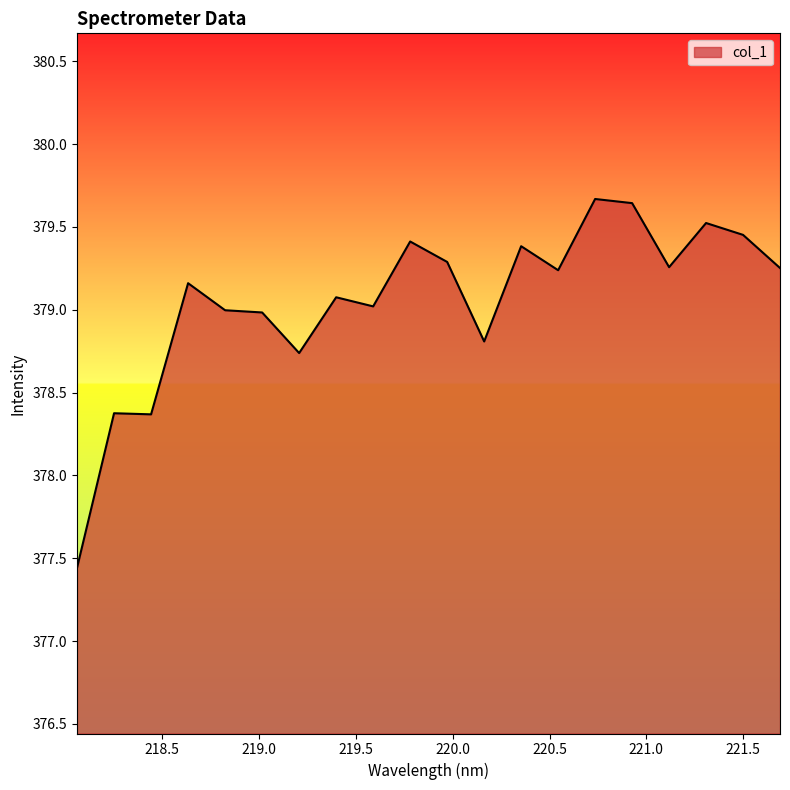

Count the number of data series in this chart.

1